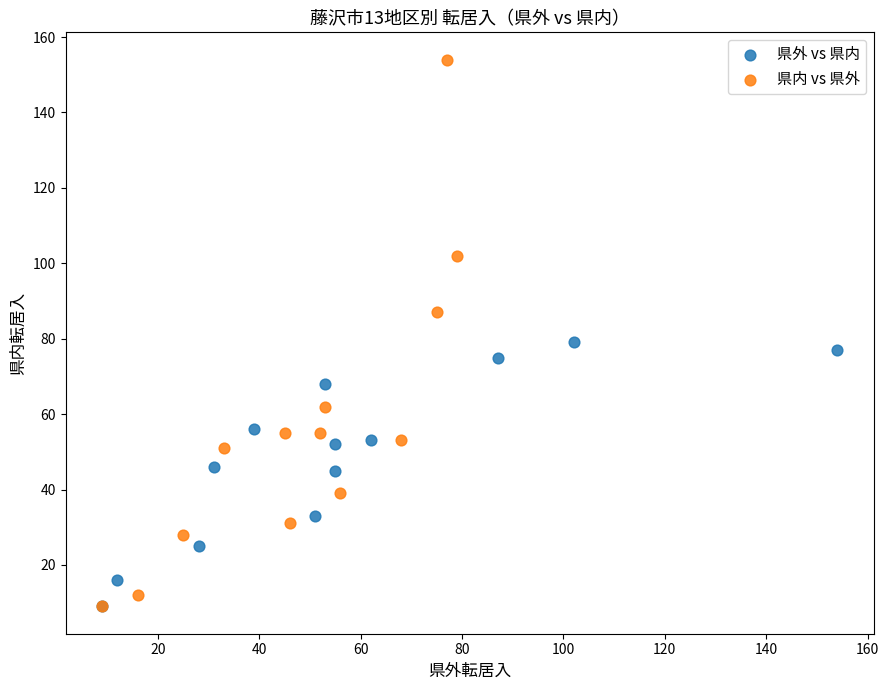

Which series contains the highest Y value?

県内 vs 県外